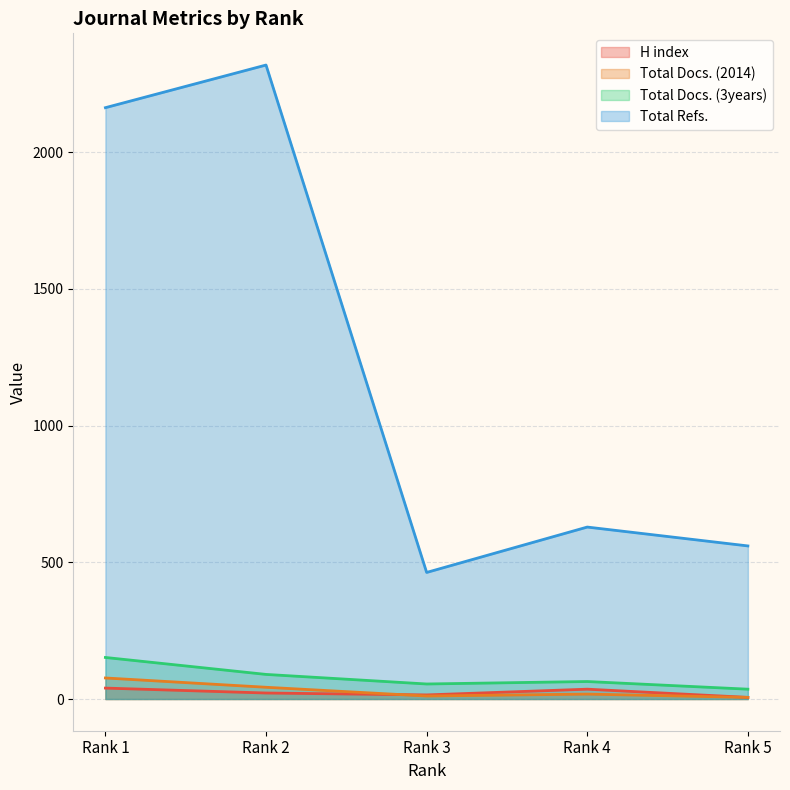

What is the difference between the Total Docs. (3years) values at Rank 5 and Rank 2?

54